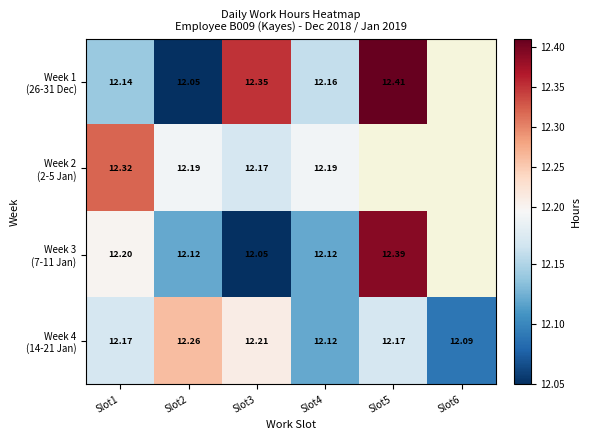

At which category is the sum across all series the highest?

Slot1